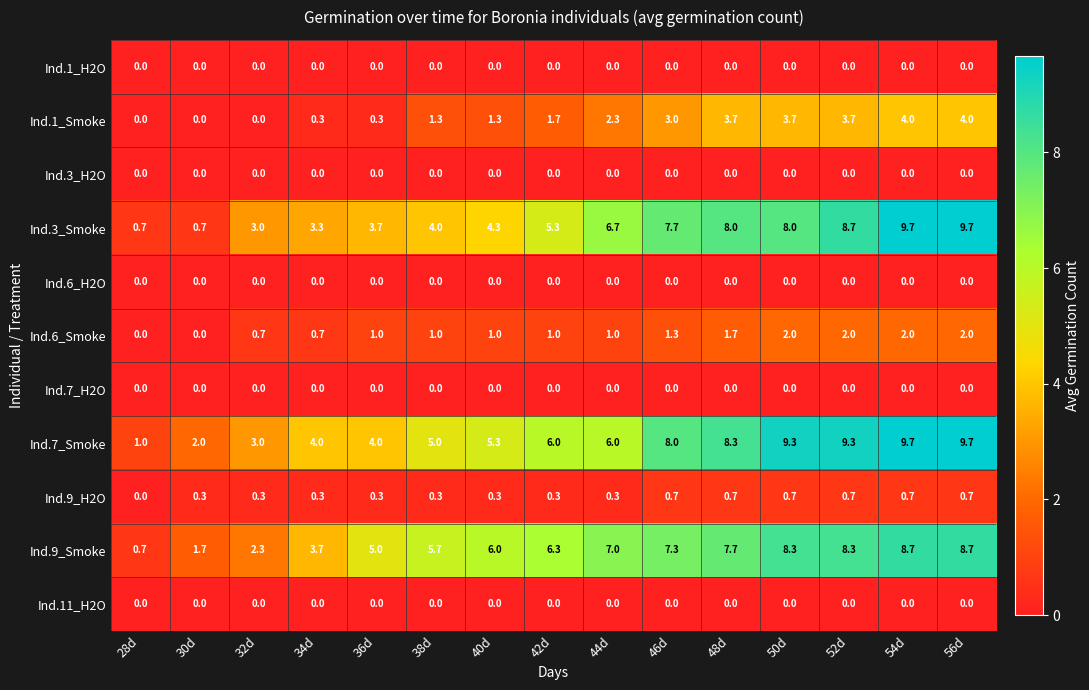

How many series are shown in this chart?

11